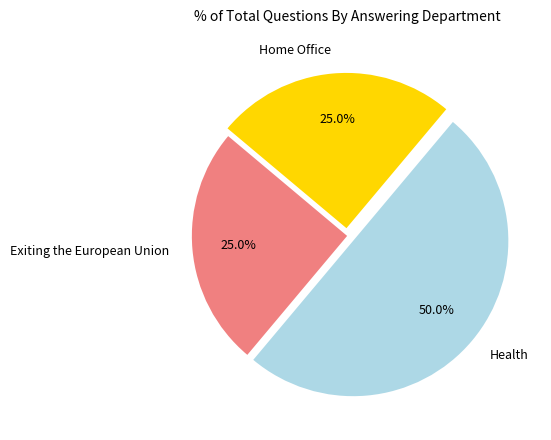

What portion of the pie excludes Health?

50.0%